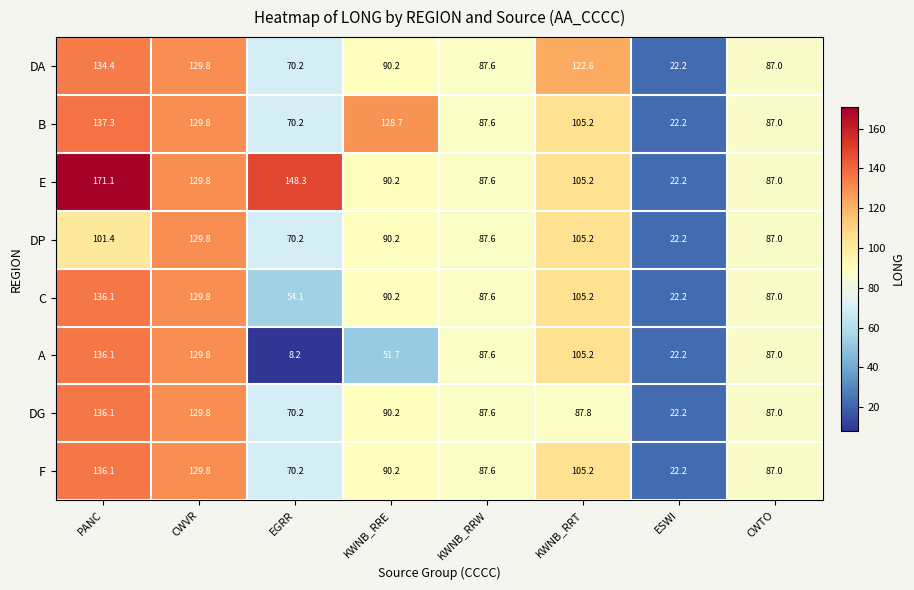

What is the maximum value shown in the chart?

171.1